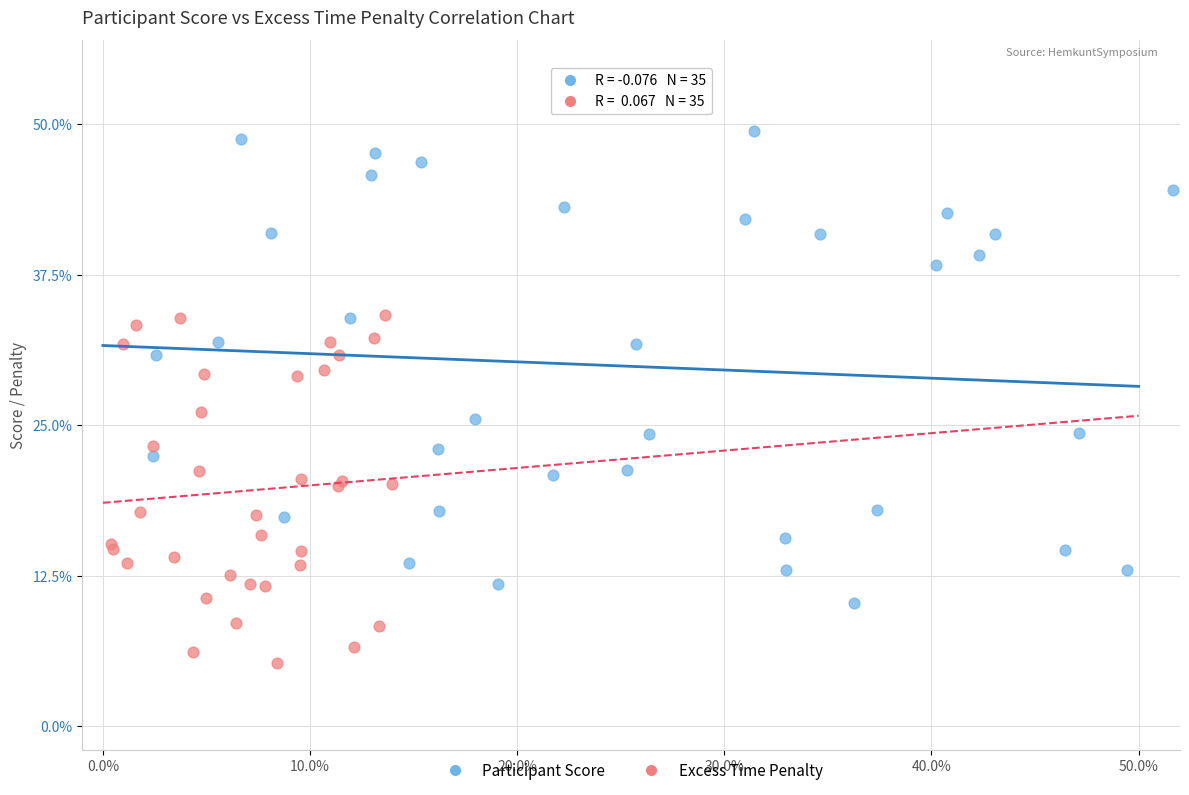

Which series has the widest spread of Y values?

Participant Score